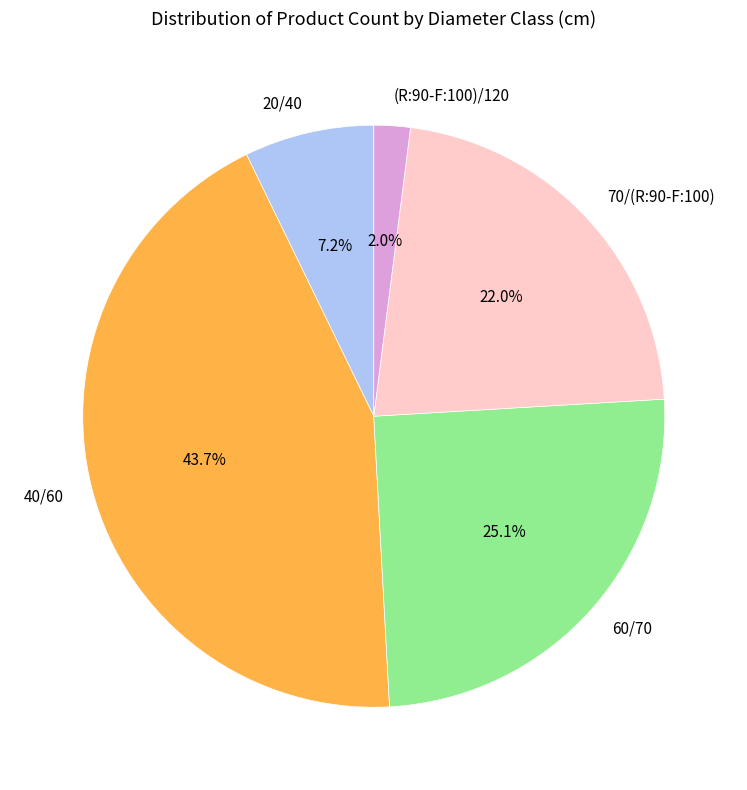

Do 60/70 and 20/40 together represent more than half of the pie?

No